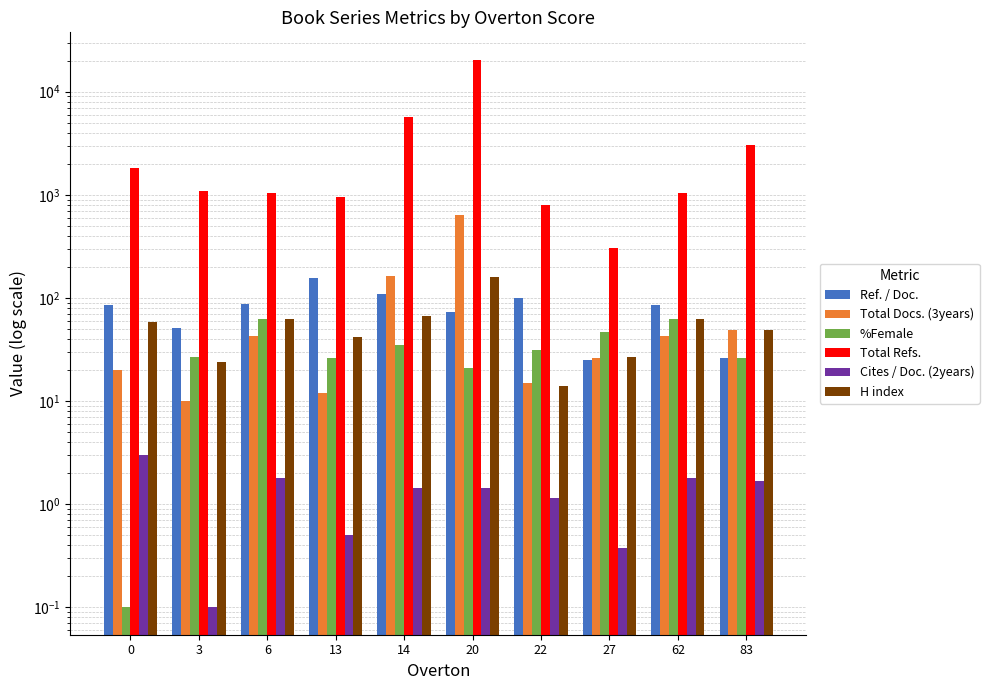

Is the value of H index at 3 greater than the value of Total Refs. at 20?

No